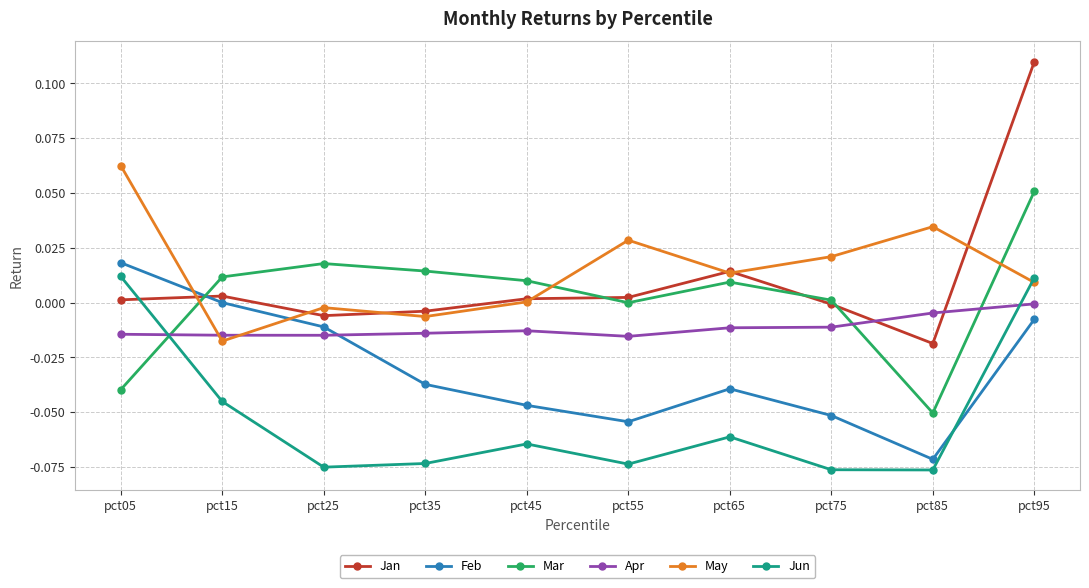

How many distinct data groups are displayed?

6